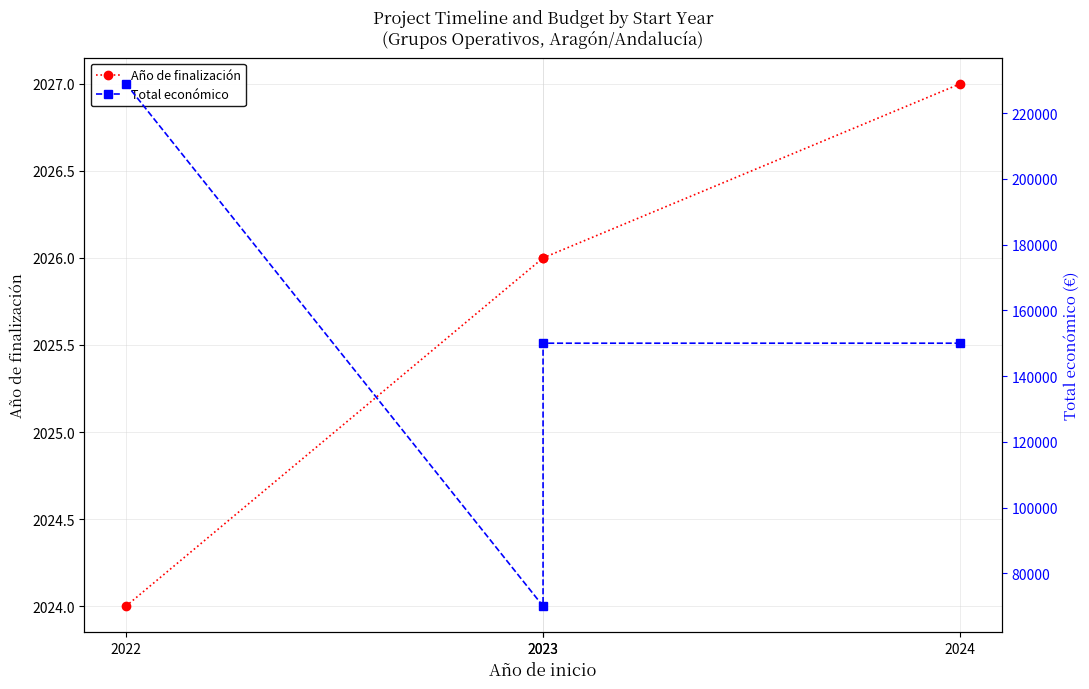

What is the difference between the maximum and minimum values in the Total económico series?

158922